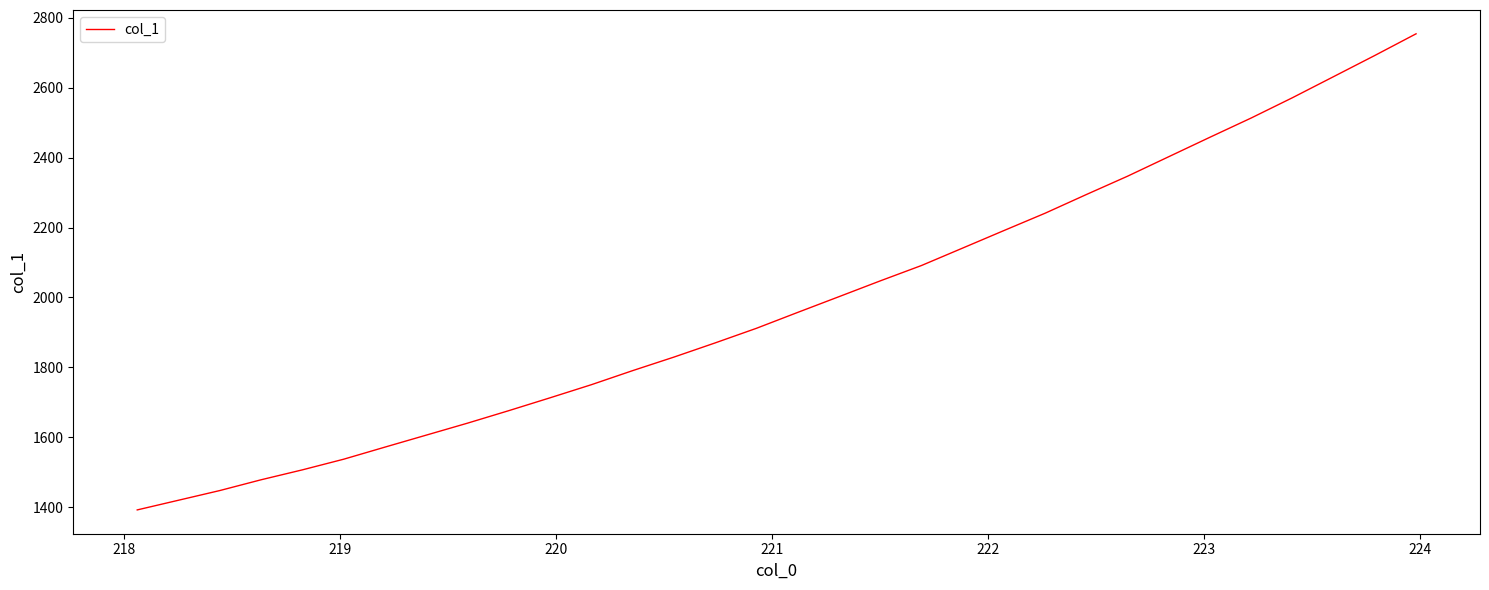

What is the difference between the maximum and minimum values?

1362.4